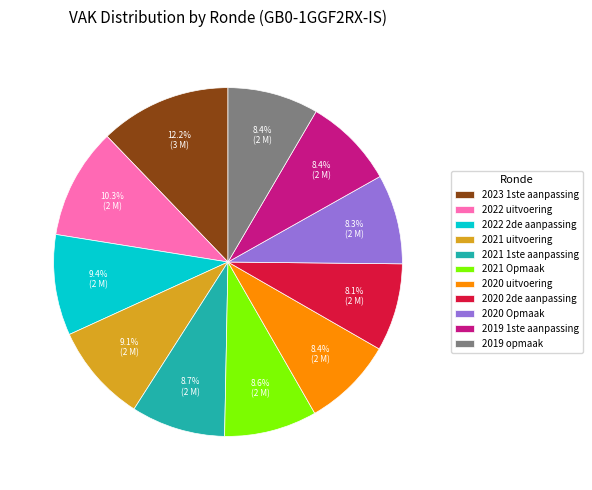

How many segments does this pie chart have?

11